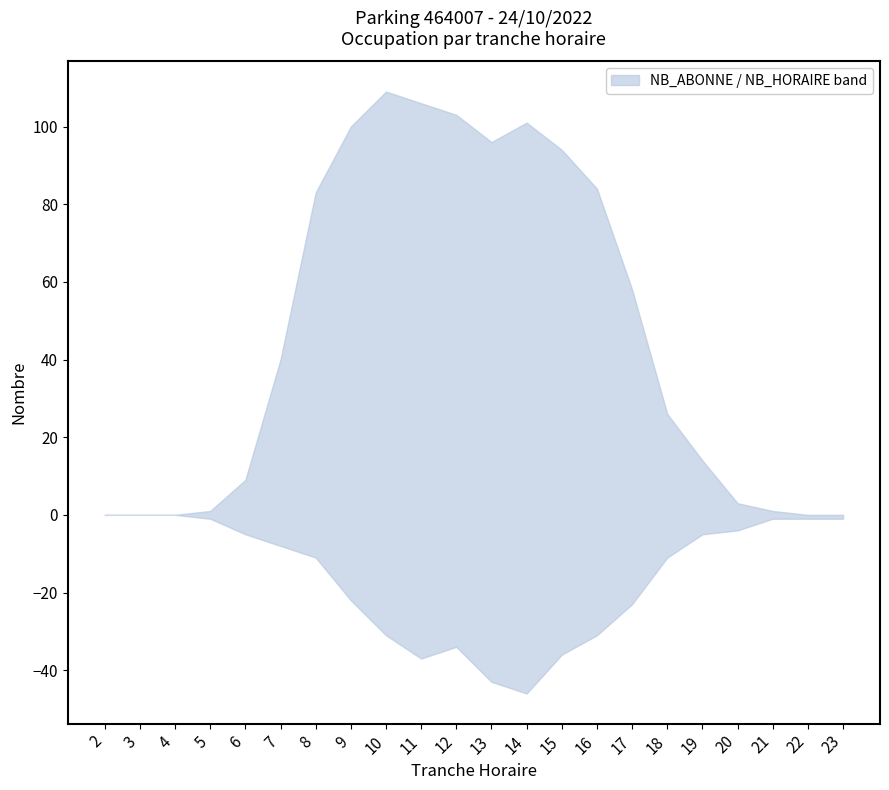

At how many categories does at least one series exceed 95?

6